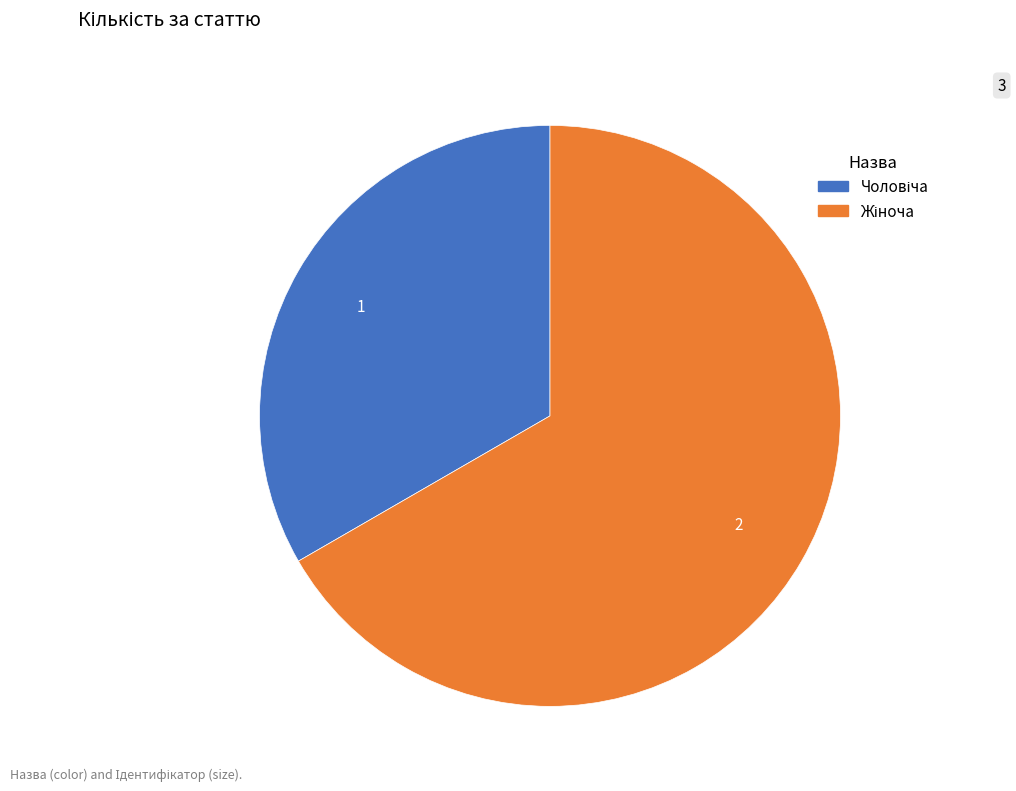

Does any single category account for the majority?

Yes